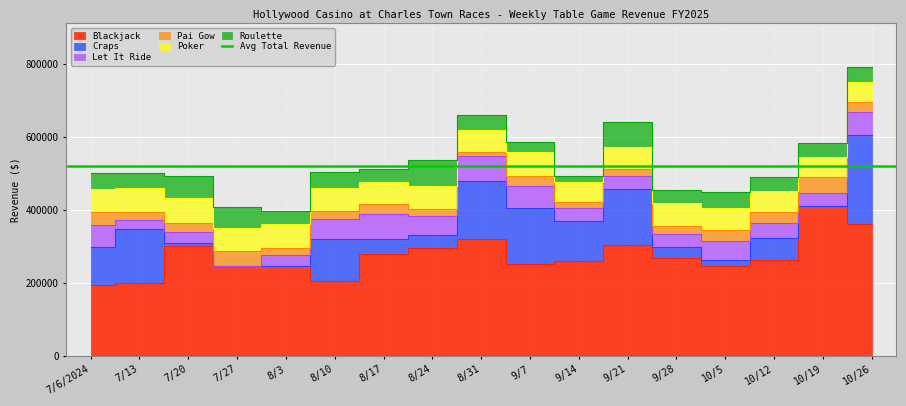

How many times do Roulette and Let It Ride cross each other?

8